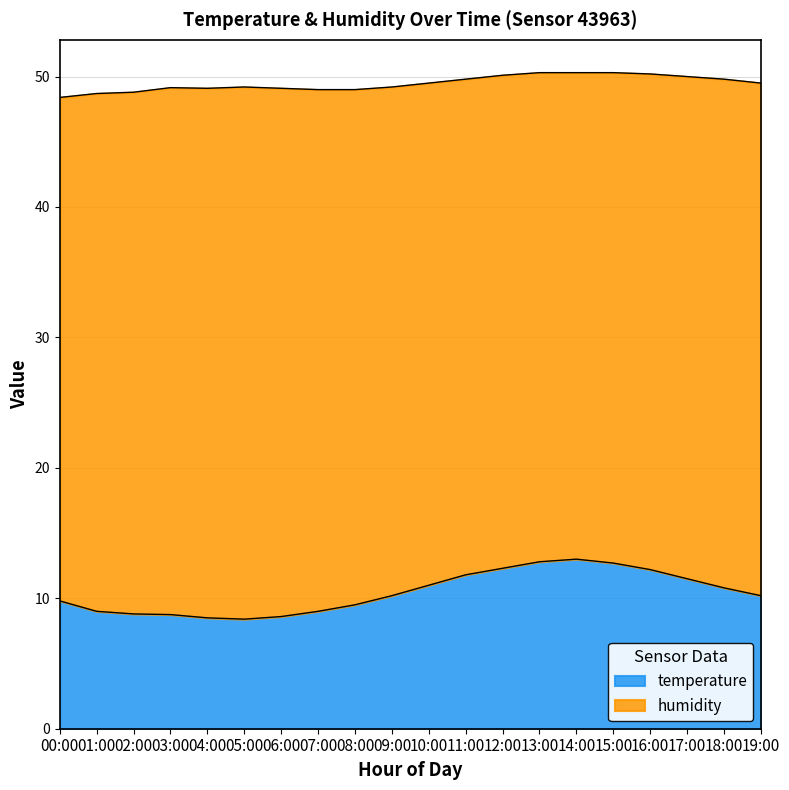

What is the difference between the maximum and minimum values in the temperature series?

4.6